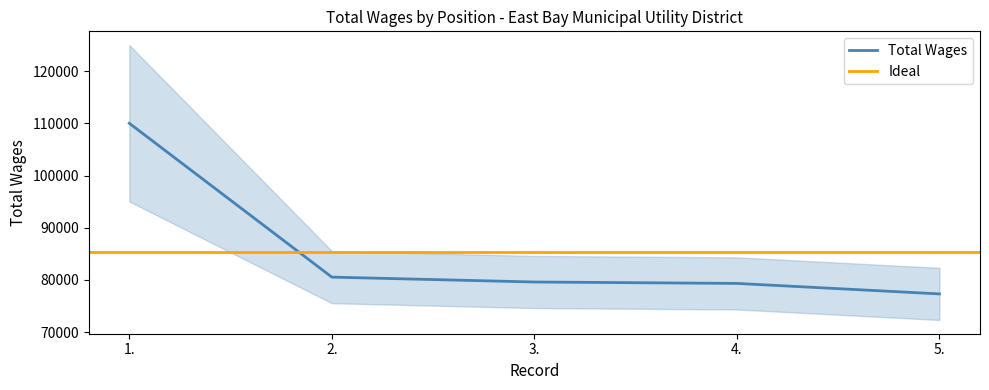

What is the difference between the values at 3. and 4.?

271